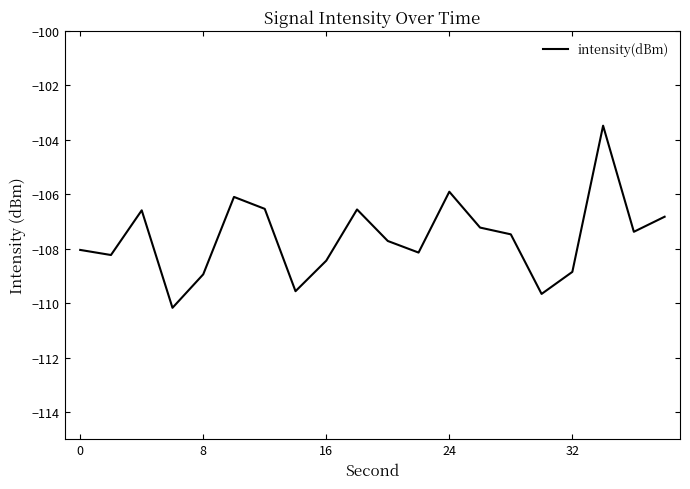

What is the difference between the maximum and minimum values?

6.7